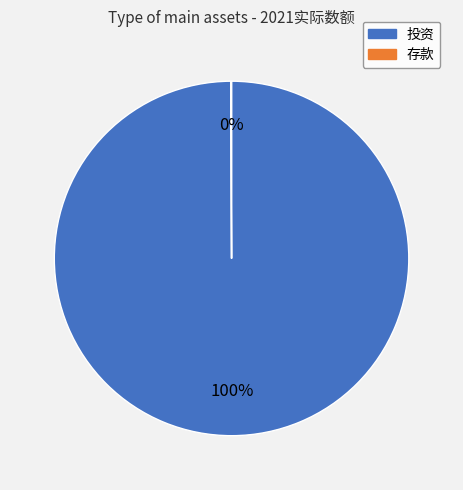

What is the largest slice in the pie chart?

投资